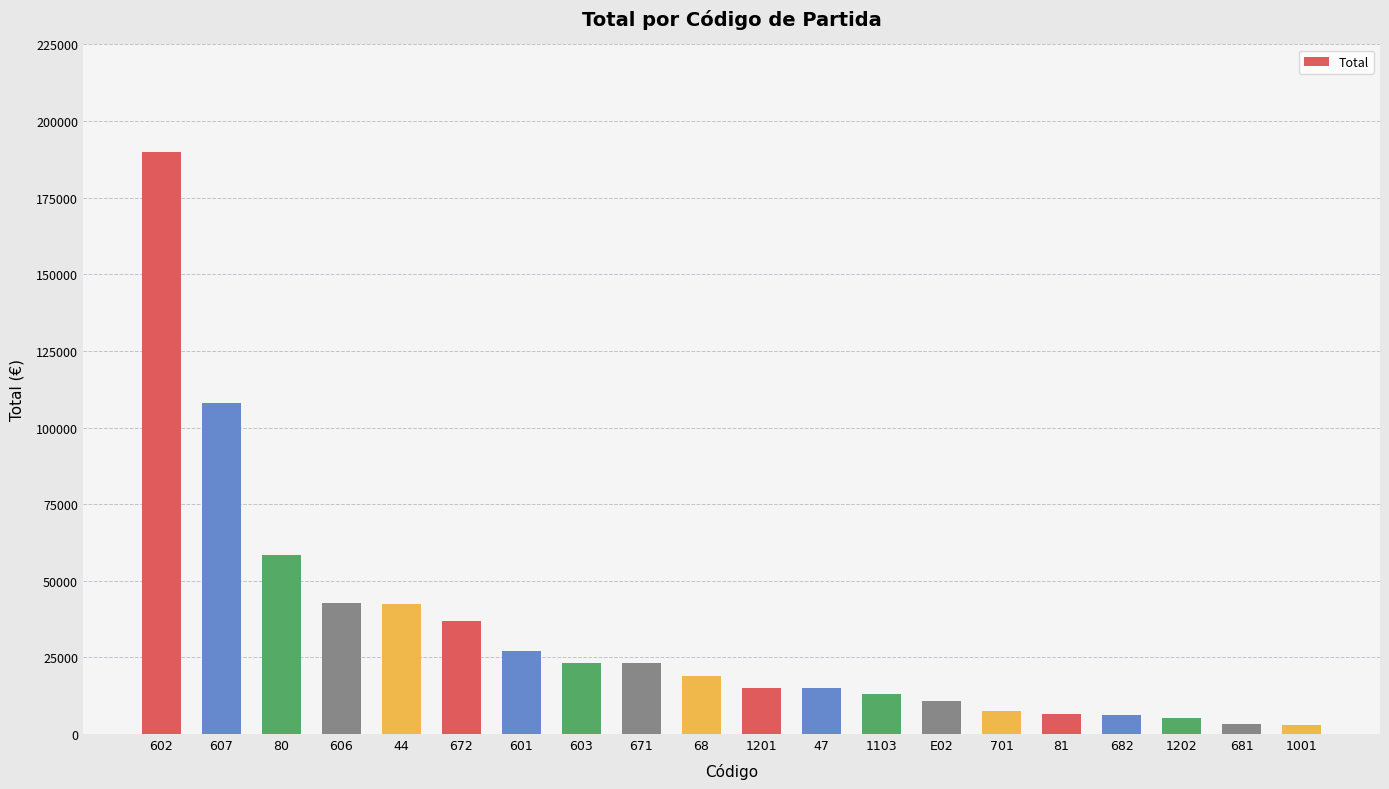

What is the greatest value displayed?

189986.3